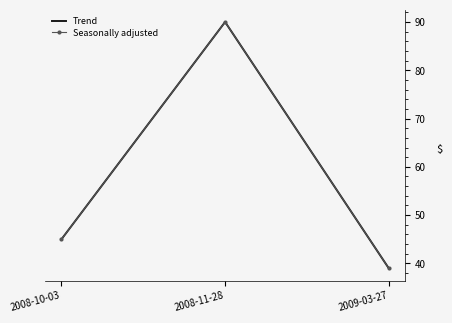

At which label does Seasonally adjusted reach its peak?

2008-11-28